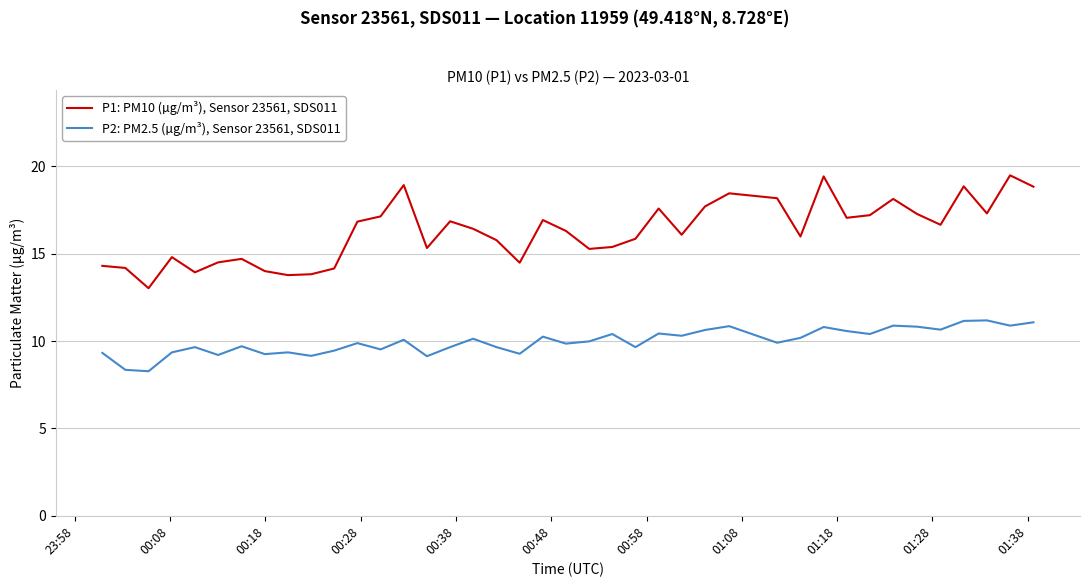

True or false: P1: PM10 (µg/m³), Sensor 23561, SDS011 and P2: PM2.5 (µg/m³), Sensor 23561, SDS011 cross at least once.

False